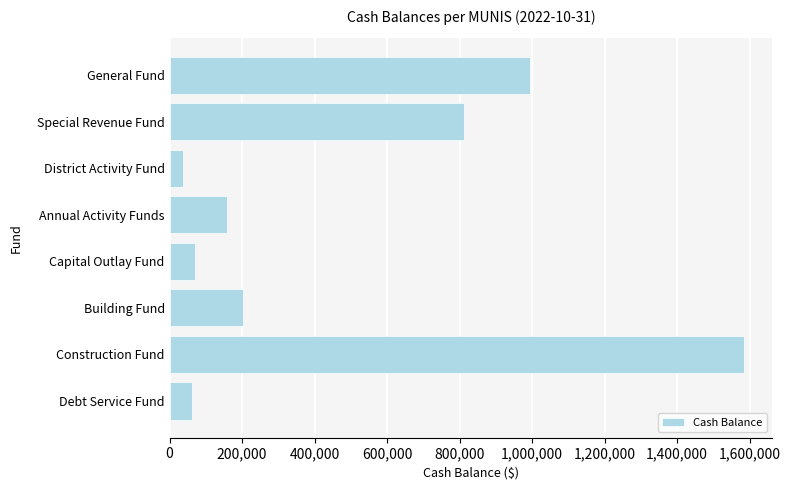

The chart shows a value of 2814390.3 at Construction Fund. True or false?

False